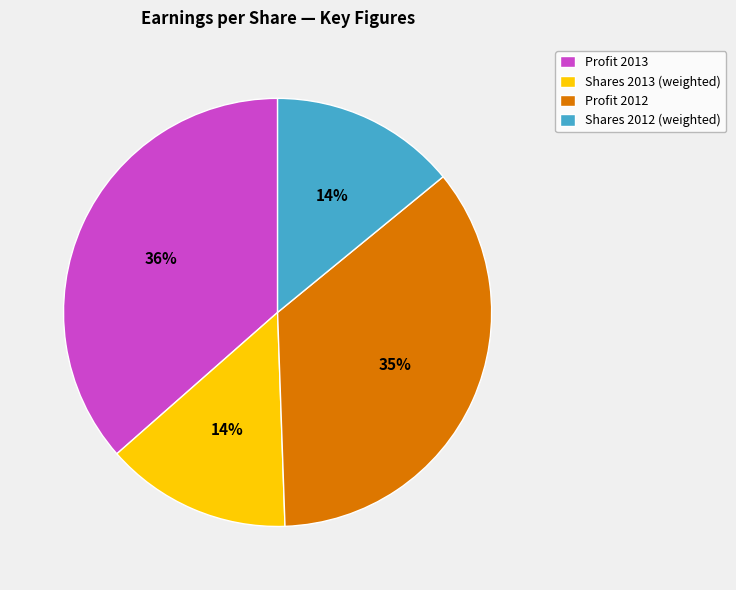

True or false: Profit 2013 accounts for 36% of the total.

True